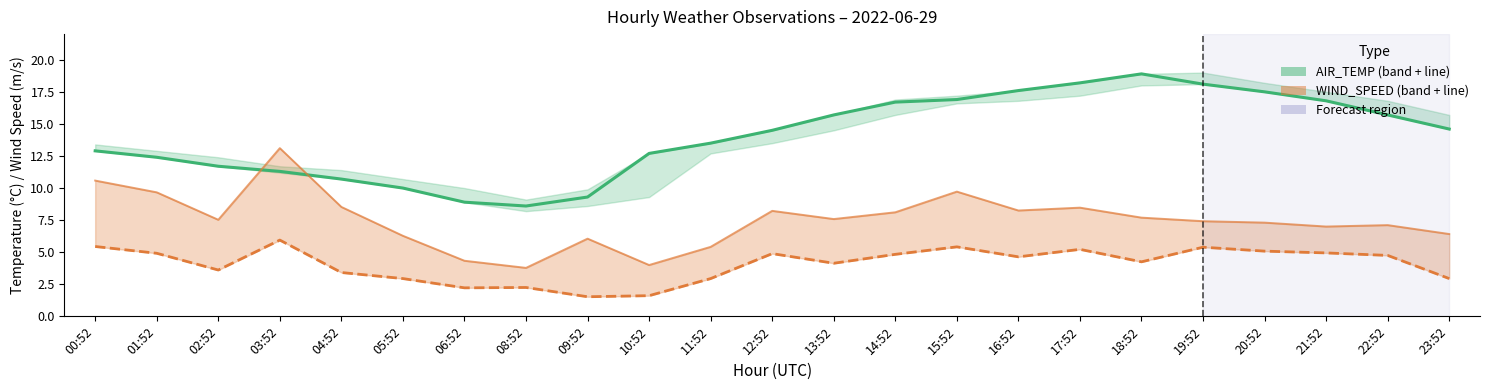

How many values in the WIND_SPEED series are below 4?

9